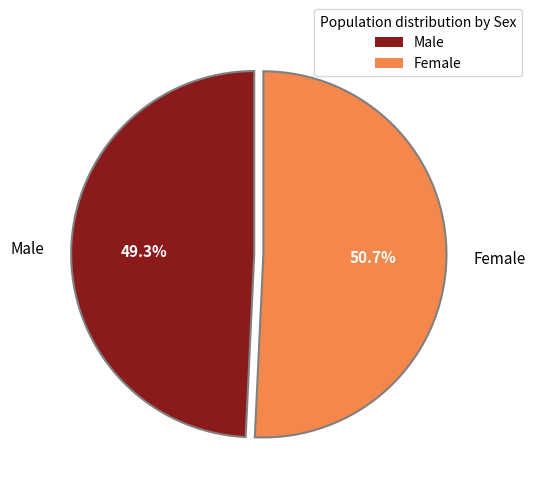

How many slices are in this pie chart?

2